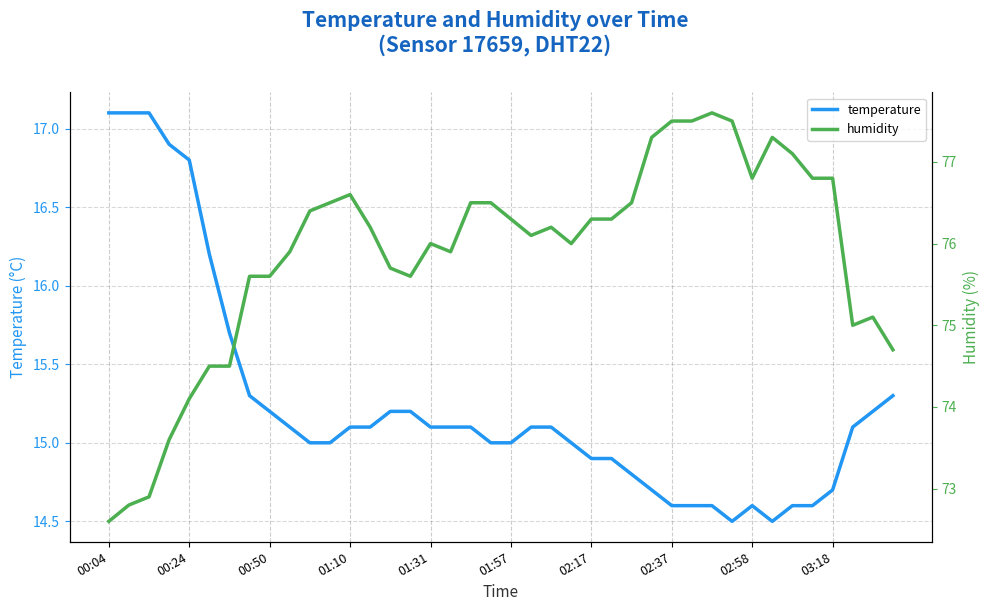

At which category is the sum across all series the highest?

30